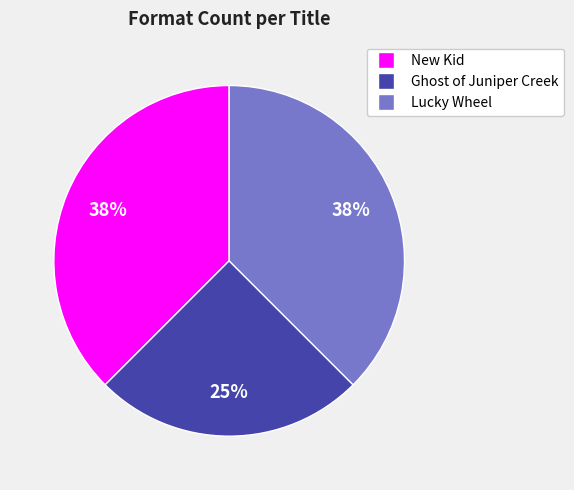

Do Lucky Wheel and Ghost of Juniper Creek together represent more than half of the pie?

Yes